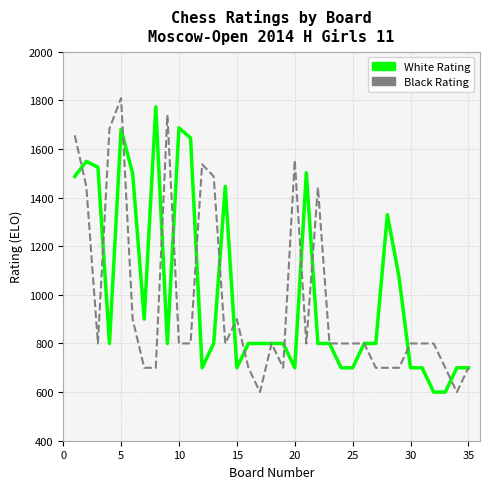

What is the lowest value of the White Rating series?

600